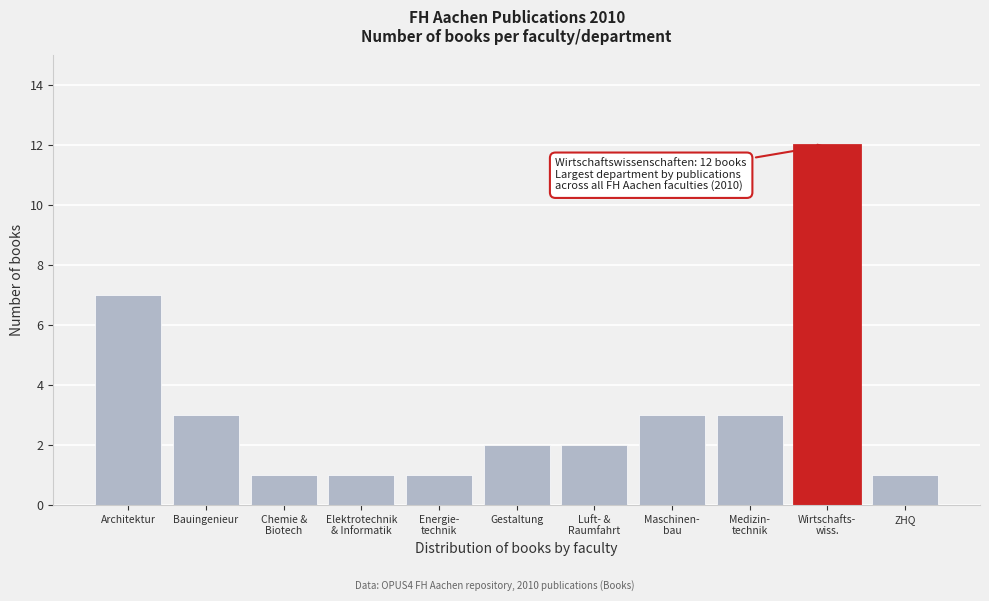

Reading left to right, list all the values displayed in this chart.

7	3	1	1	1	2	2	3	3	12	1